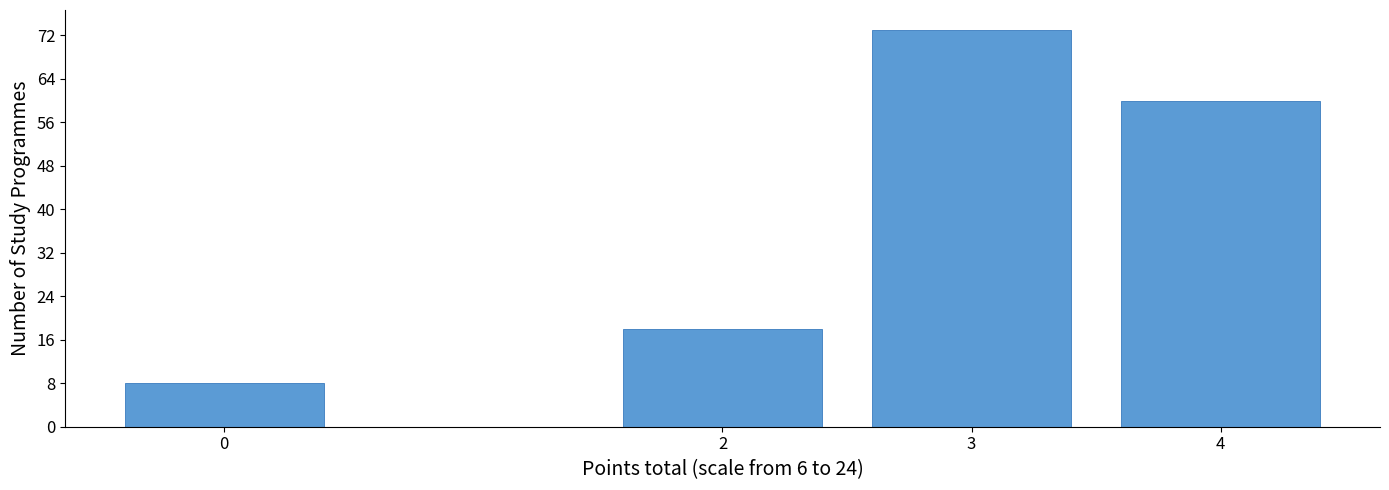

Reading right to left, list all the values displayed in this chart.

60	73	18	8